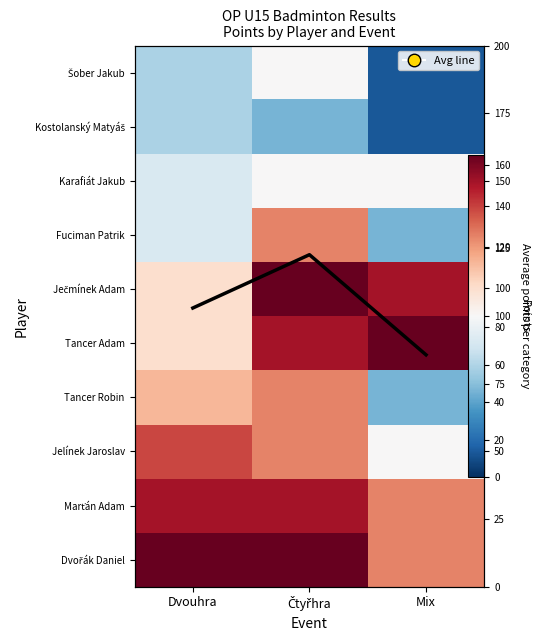

At which category is the sum across all series the highest?

Čtyřhra